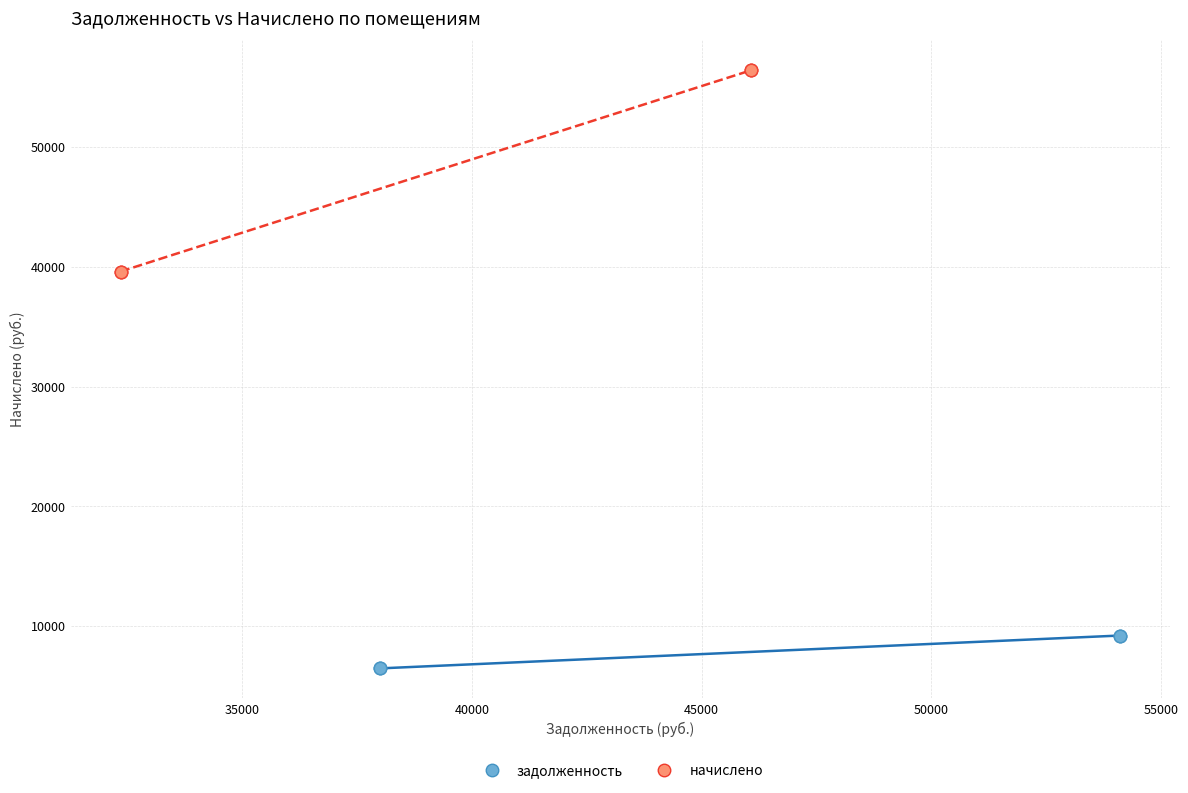

What are all the series names shown in the legend?

задолженность, начислено